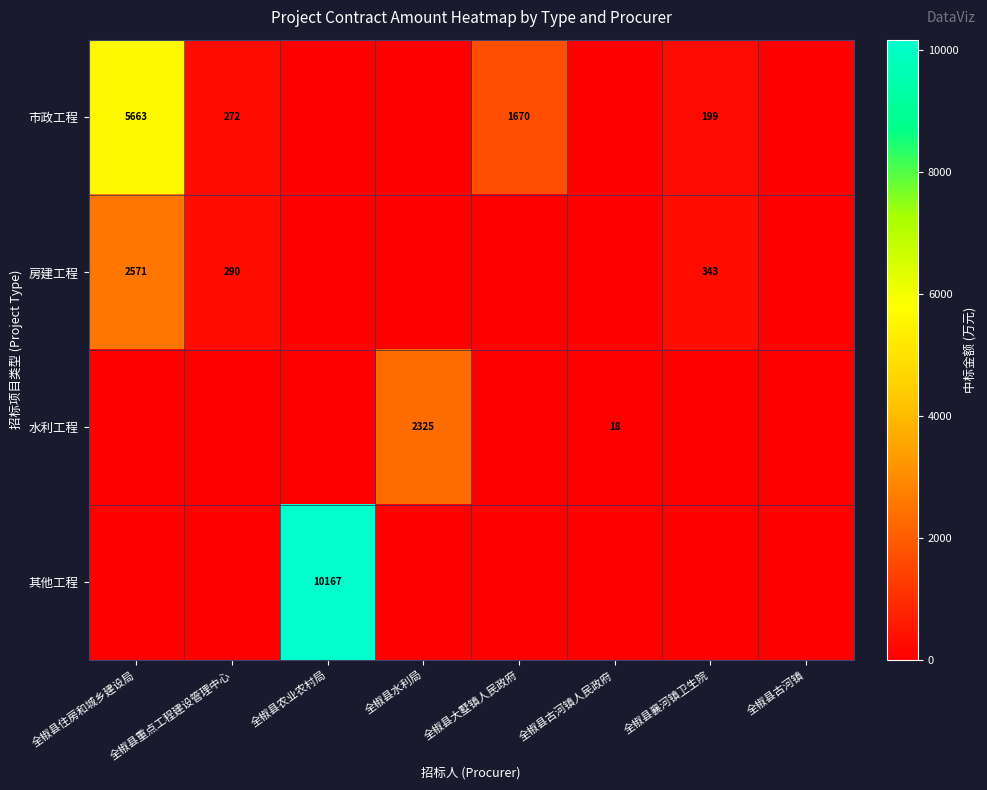

What is the sum of the 水利工程 values at 全椒县水利局 and 全椒县古河镇人民政府?

2343